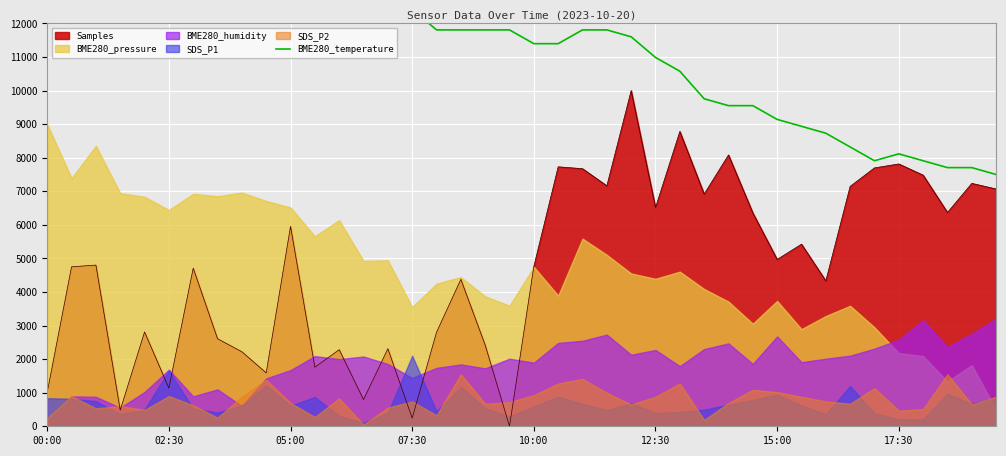

The value of Samples at 05:00 is 9713.1. True or false?

False